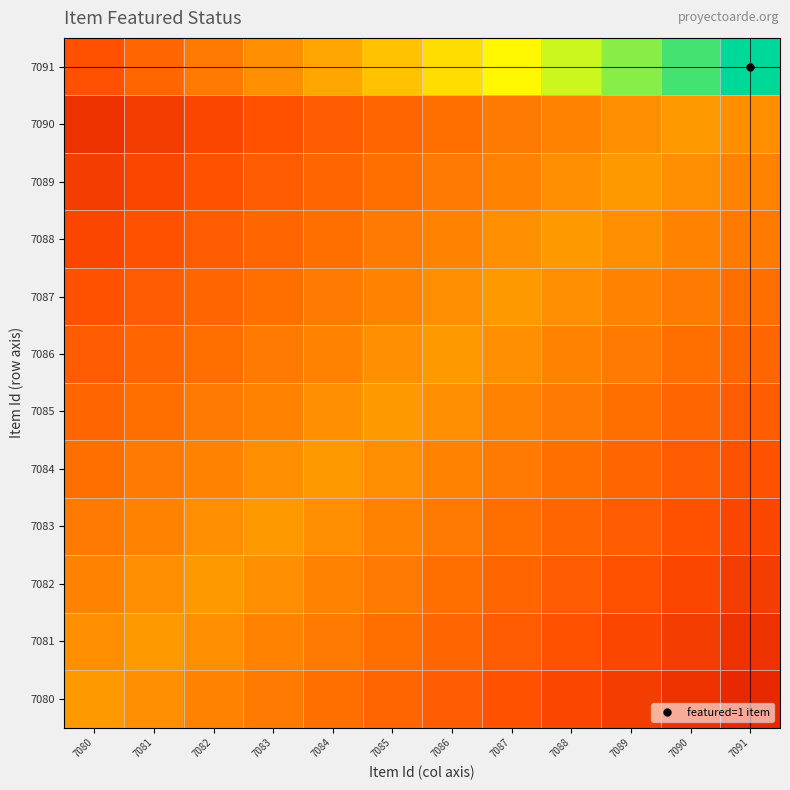

What is the minimum value shown in the chart?

0.1